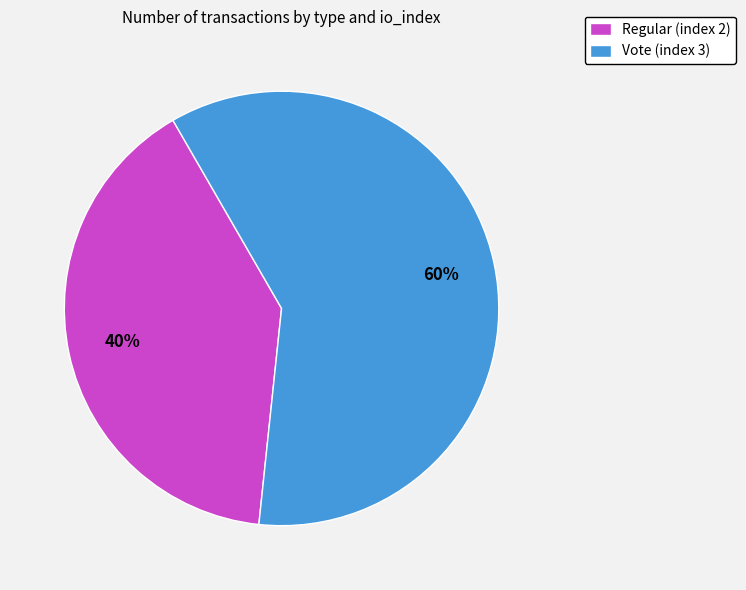

To the nearest percent, what is the difference between the Vote (index 3) and Regular (index 2) slice percentages?

20%